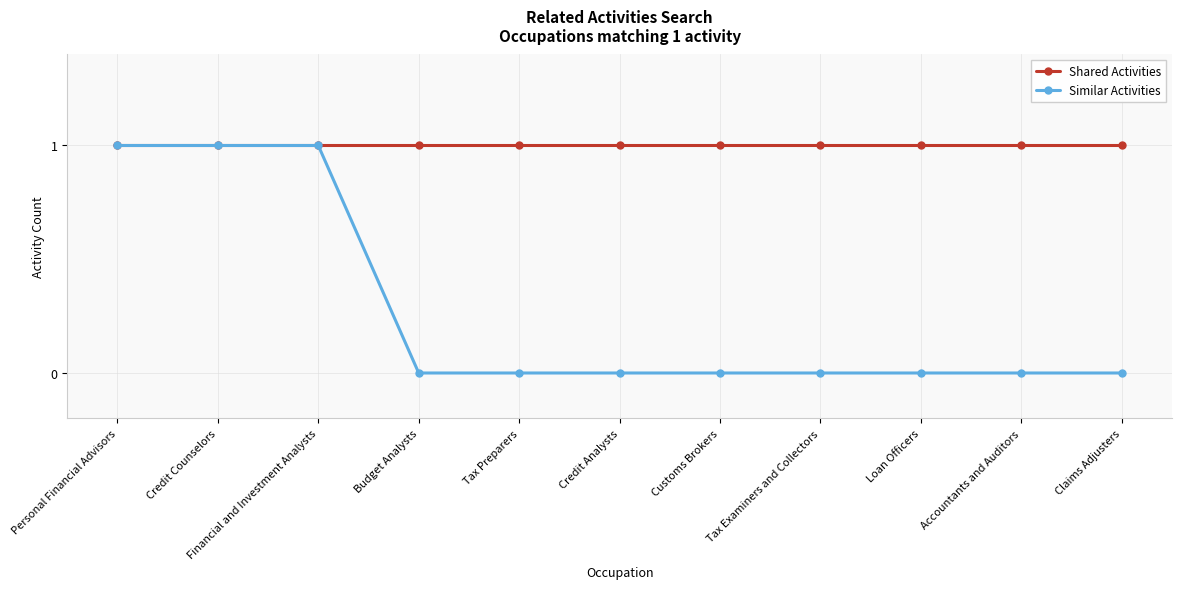

What is the label of the 7th point from the right?

Tax Preparers